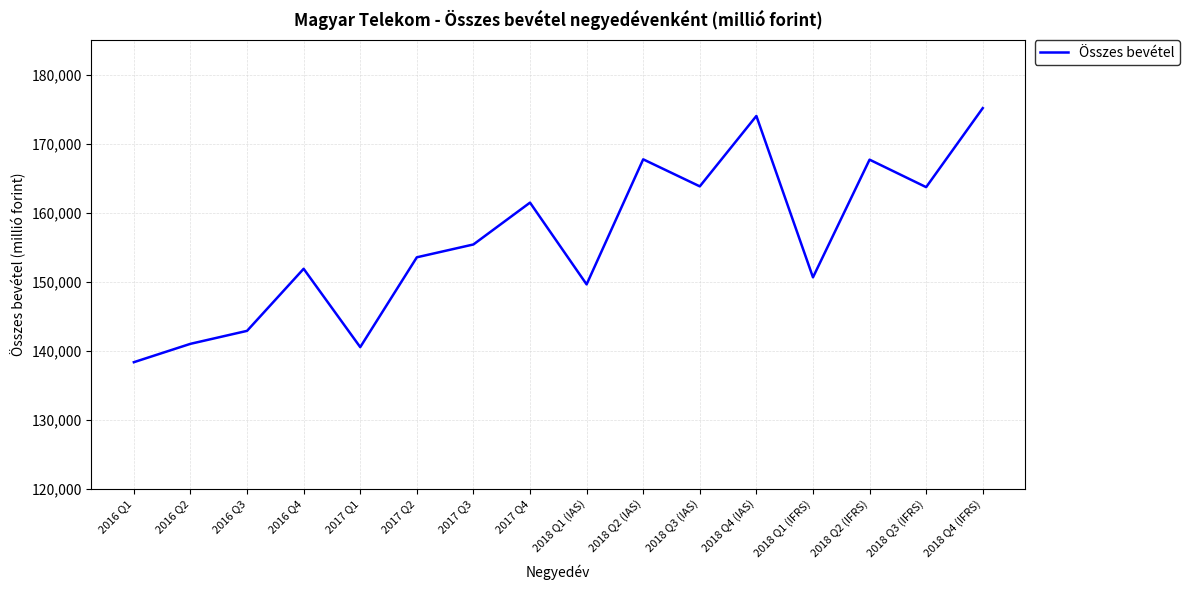

Which category has the lowest value across all series?

2016 Q1